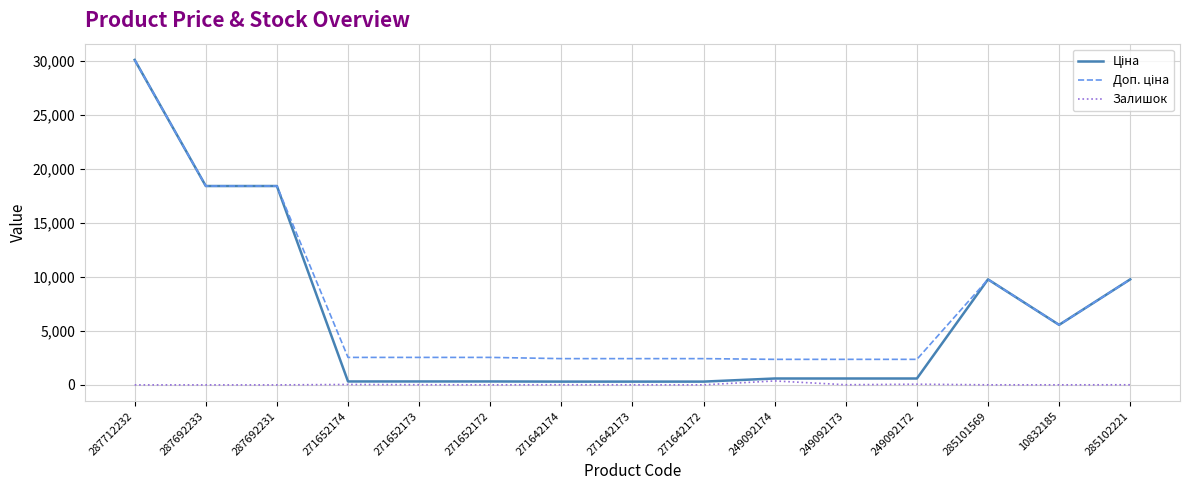

At which category is the sum across all series the highest?

287712232